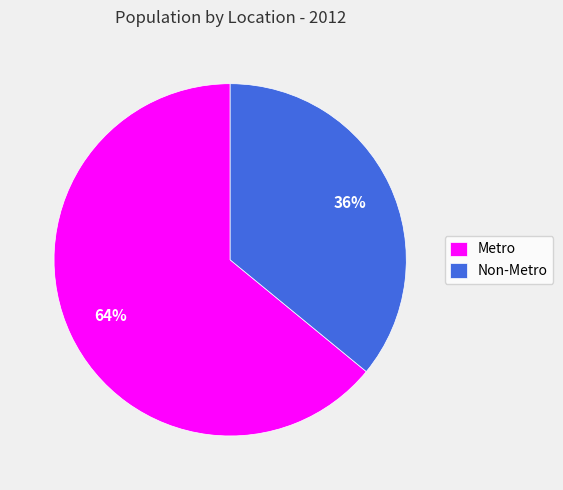

Count the number of slices in the pie.

2